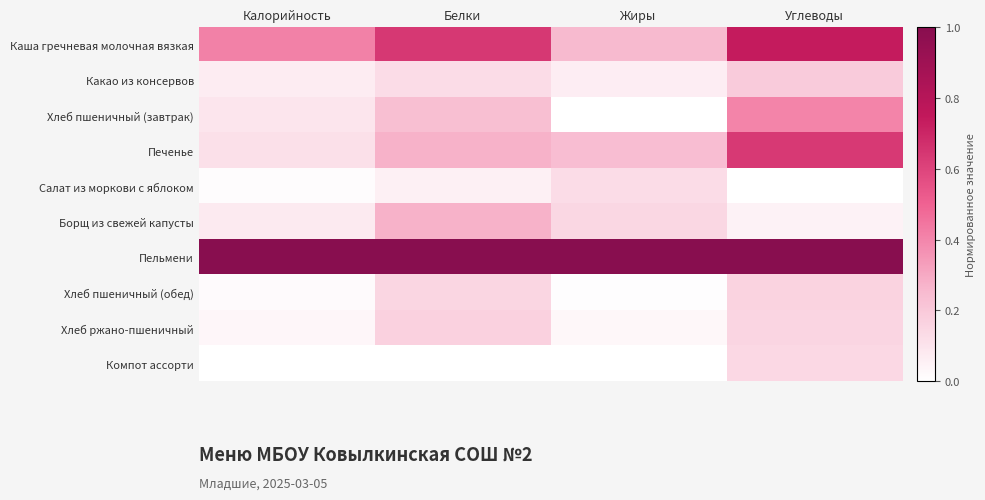

Reading left to right, what are all the values shown in this chart?

Каша гречневая молочная вязкая: Калорийность=0.4	Белки=0.6	Жиры=0.2	Углеводы=0.7
Какао из консервов: Калорийность=0.1	Белки=0.1	Жиры=0.1	Углеводы=0.2
Хлеб пшеничный (завтрак): Калорийность=0.1	Белки=0.2	Жиры=0.0	Углеводы=0.4
Печенье: Калорийность=0.1	Белки=0.3	Жиры=0.2	Углеводы=0.6
Салат из моркови с яблоком: Калорийность=0.0	Белки=0.1	Жиры=0.1	Углеводы=0.0
Борщ из свежей капусты: Калорийность=0.1	Белки=0.3	Жиры=0.1	Углеводы=0.0
Пельмени: Калорийность=1.0	Белки=1.0	Жиры=1.0	Углеводы=1.0
Хлеб пшеничный (обед): Калорийность=0.0	Белки=0.1	Жиры=0.0	Углеводы=0.2
Хлеб ржано-пшеничный: Калорийность=0.0	Белки=0.2	Жиры=0.0	Углеводы=0.2
Компот ассорти: Калорийность=0.0	Белки=0.0	Жиры=0.0	Углеводы=0.1